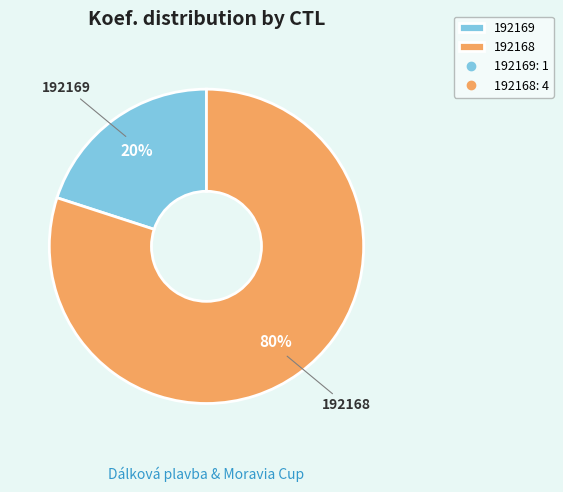

True or false: 192169 accounts for 20% of the total.

True